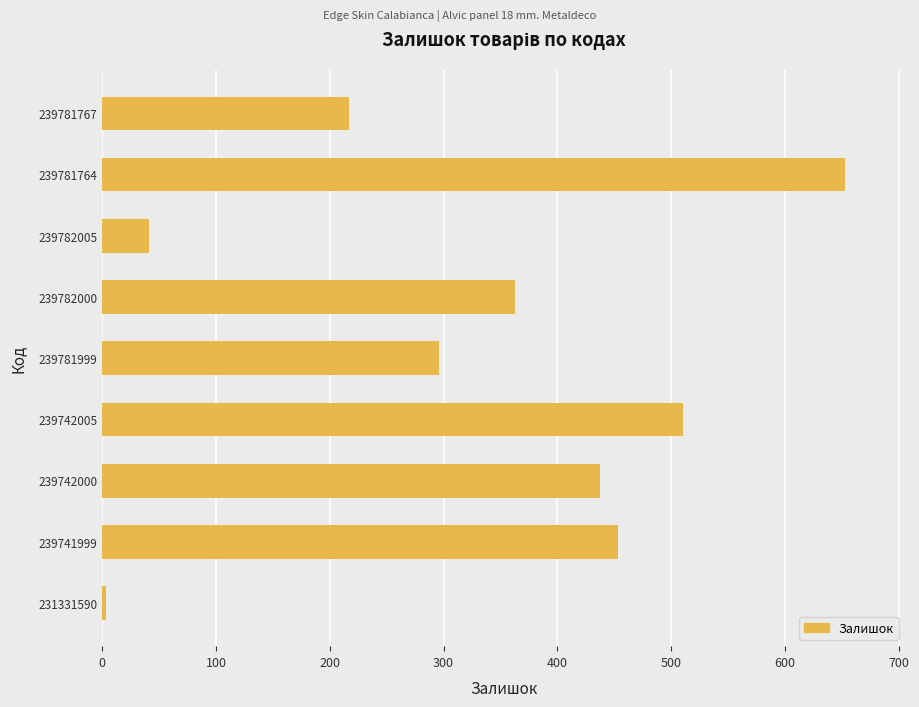

Reading bottom to top, transcribe all the data shown in this chart.

3	453	437	510	296	363	41	653	217